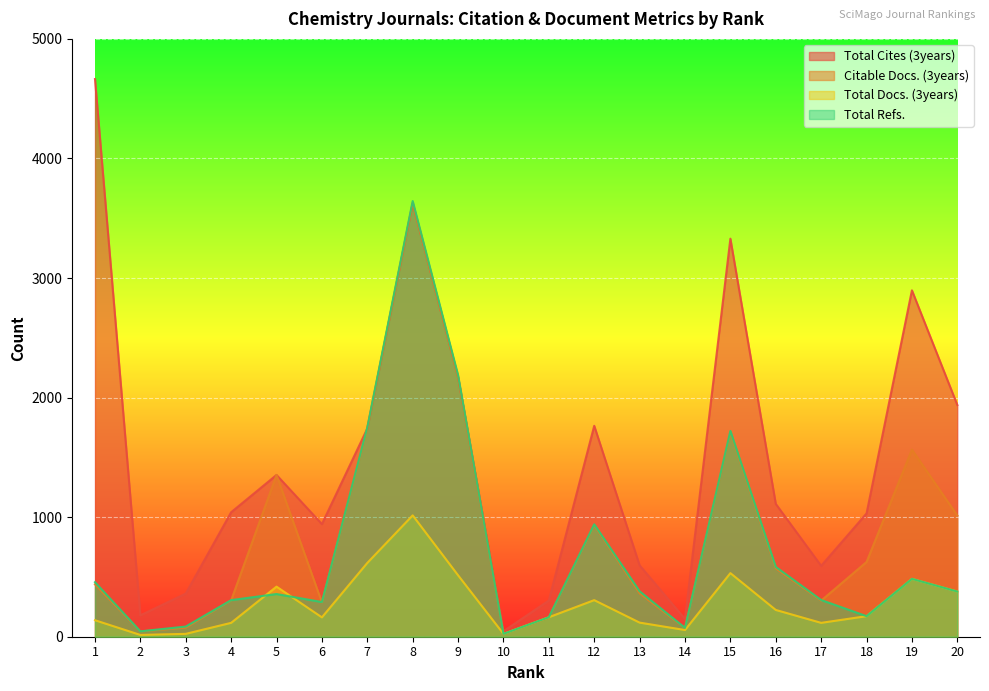

Count the number of data series in this chart.

4